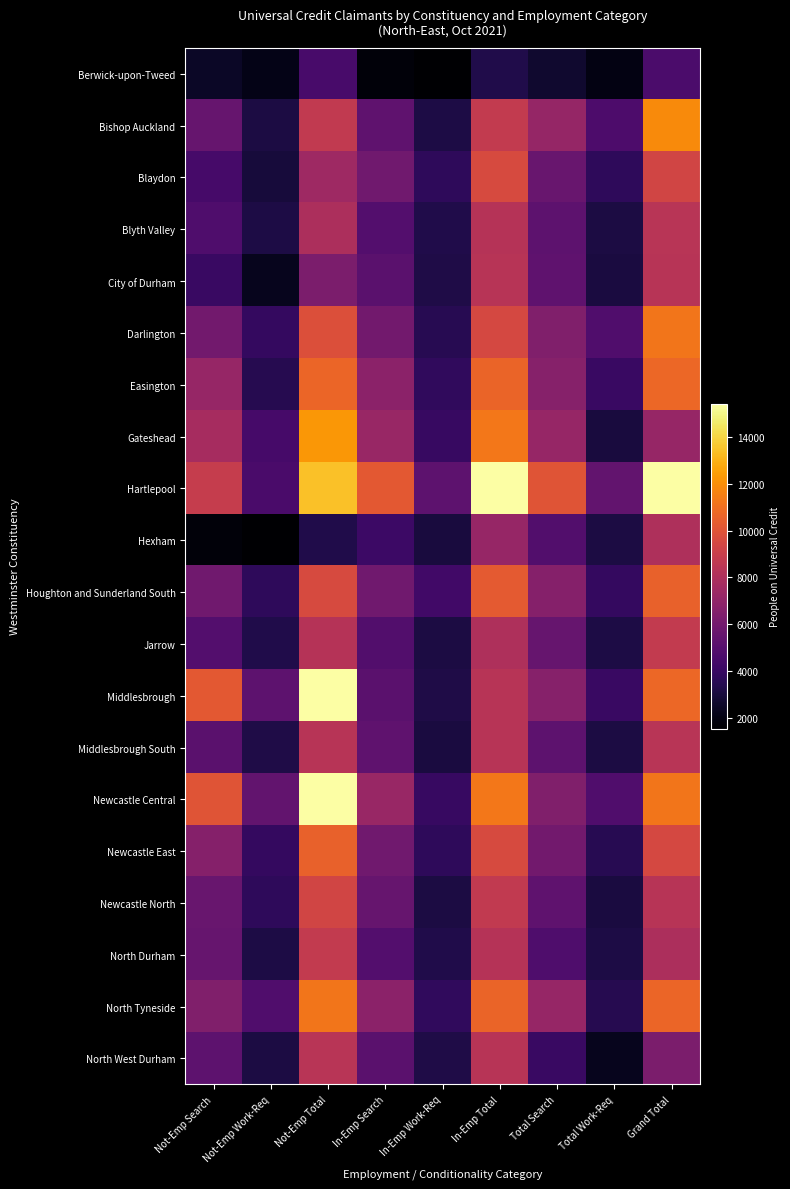

Reading right to left, what are all the values shown in this chart?

Berwick-upon-Tweed: Grand Total=4637	Total Work-Req=1963	Total Search=2675	In-Emp Total=3297	In-Emp Work-Req=1523	In-Emp Search=1773	Not-Emp Total=4555	Not-Emp Work-Req=2076	Not-Emp Search=2480
Bishop Auckland: Grand Total=11874	Total Work-Req=4719	Total Search=7157	In-Emp Total=8801	In-Emp Work-Req=3203	In-Emp Search=5292	Not-Emp Total=8699	Not-Emp Work-Req=3106	Not-Emp Search=5592
Blaydon: Grand Total=9325	Total Work-Req=3699	Total Search=5624	In-Emp Total=9618	In-Emp Work-Req=3741	In-Emp Search=5875	Not-Emp Total=7466	Not-Emp Work-Req=2976	Not-Emp Search=4491
Blyth Valley: Grand Total=8381	Total Work-Req=3137	Total Search=5242	In-Emp Total=8262	In-Emp Work-Req=3315	In-Emp Search=4943	Not-Emp Total=7948	Not-Emp Work-Req=3207	Not-Emp Search=4736
City of Durham: Grand Total=8366	Total Work-Req=3075	Total Search=5290	In-Emp Total=8366	In-Emp Work-Req=3228	In-Emp Search=5136	Not-Emp Total=6291	Not-Emp Work-Req=2263	Not-Emp Search=4025
Darlington: Grand Total=11240	Total Work-Req=4819	Total Search=6420	In-Emp Total=9499	In-Emp Work-Req=3519	In-Emp Search=5974	Not-Emp Total=9823	Not-Emp Work-Req=3878	Not-Emp Search=5942
Easington: Grand Total=10733	Total Work-Req=4067	Total Search=6666	In-Emp Total=10614	In-Emp Work-Req=3796	In-Emp Search=6818	Not-Emp Total=10663	Not-Emp Work-Req=3478	Not-Emp Search=7185
Gateshead: Grand Total=7194	Total Work-Req=3037	Total Search=7194	In-Emp Total=11269	In-Emp Work-Req=4011	In-Emp Search=7263	Not-Emp Total=12267	Not-Emp Work-Req=4501	Not-Emp Search=7768
Hartlepool: Grand Total=15433	Total Work-Req=5399	Total Search=10036	In-Emp Total=15406	In-Emp Work-Req=5238	In-Emp Search=10168	Not-Emp Total=13439	Not-Emp Work-Req=4566	Not-Emp Search=8869
Hexham: Grand Total=8007	Total Work-Req=3139	Total Search=4865	In-Emp Total=7194	In-Emp Work-Req=3037	In-Emp Search=4159	Not-Emp Total=3297	Not-Emp Work-Req=1523	Not-Emp Search=1773
Houghton and Sunderland South: Grand Total=10534	Total Work-Req=3912	Total Search=6625	In-Emp Total=10220	In-Emp Work-Req=4302	In-Emp Search=5918	Not-Emp Total=9618	Not-Emp Work-Req=3741	Not-Emp Search=5875
Jarrow: Grand Total=8801	Total Work-Req=3203	Total Search=5594	In-Emp Total=8007	In-Emp Work-Req=3139	In-Emp Search=4855	Not-Emp Total=8262	Not-Emp Work-Req=3315	Not-Emp Search=4943
Middlesbrough: Grand Total=10733	Total Work-Req=4067	Total Search=6666	In-Emp Total=8366	In-Emp Work-Req=3228	In-Emp Search=5136	Not-Emp Total=15406	Not-Emp Work-Req=5238	Not-Emp Search=10168
Middlesbrough South: Grand Total=8381	Total Work-Req=3137	Total Search=5242	In-Emp Total=8366	In-Emp Work-Req=3075	In-Emp Search=5290	Not-Emp Total=8366	Not-Emp Work-Req=3228	Not-Emp Search=5136
Newcastle Central: Grand Total=11240	Total Work-Req=4819	Total Search=6420	In-Emp Total=11269	In-Emp Work-Req=4011	In-Emp Search=7263	Not-Emp Total=15433	Not-Emp Work-Req=5399	Not-Emp Search=10036
Newcastle East: Grand Total=9499	Total Work-Req=3519	Total Search=5974	In-Emp Total=9618	In-Emp Work-Req=3741	In-Emp Search=5875	Not-Emp Total=10534	Not-Emp Work-Req=3912	Not-Emp Search=6625
Newcastle North: Grand Total=8366	Total Work-Req=3075	Total Search=5290	In-Emp Total=8699	In-Emp Work-Req=3106	In-Emp Search=5592	Not-Emp Total=9325	Not-Emp Work-Req=3699	Not-Emp Search=5624
North Durham: Grand Total=7948	Total Work-Req=3207	Total Search=4736	In-Emp Total=8262	In-Emp Work-Req=3315	In-Emp Search=4943	Not-Emp Total=8801	Not-Emp Work-Req=3203	Not-Emp Search=5594
North Tyneside: Grand Total=10663	Total Work-Req=3478	Total Search=7185	In-Emp Total=10614	In-Emp Work-Req=3796	In-Emp Search=6818	Not-Emp Total=11240	Not-Emp Work-Req=4819	Not-Emp Search=6420
North West Durham: Grand Total=6291	Total Work-Req=2263	Total Search=4025	In-Emp Total=8366	In-Emp Work-Req=3228	In-Emp Search=5136	Not-Emp Total=8381	Not-Emp Work-Req=3137	Not-Emp Search=5242